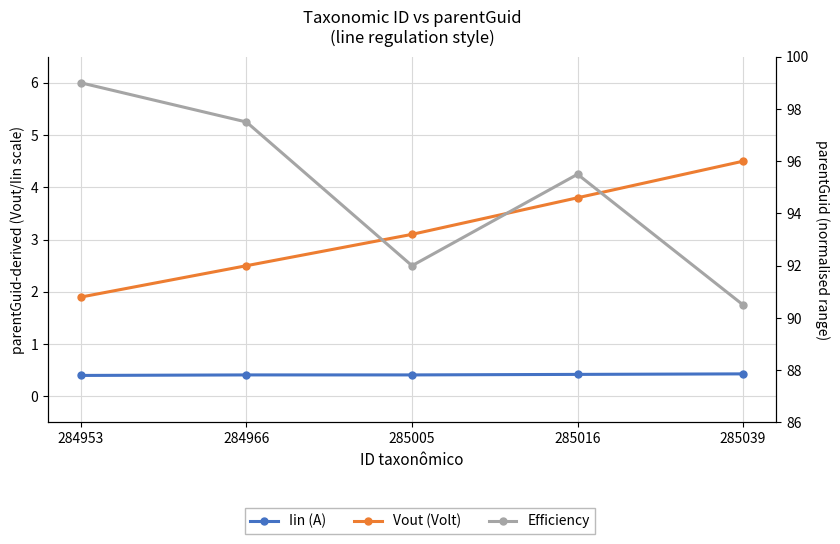

At how many categories does at least one series exceed 62?

5